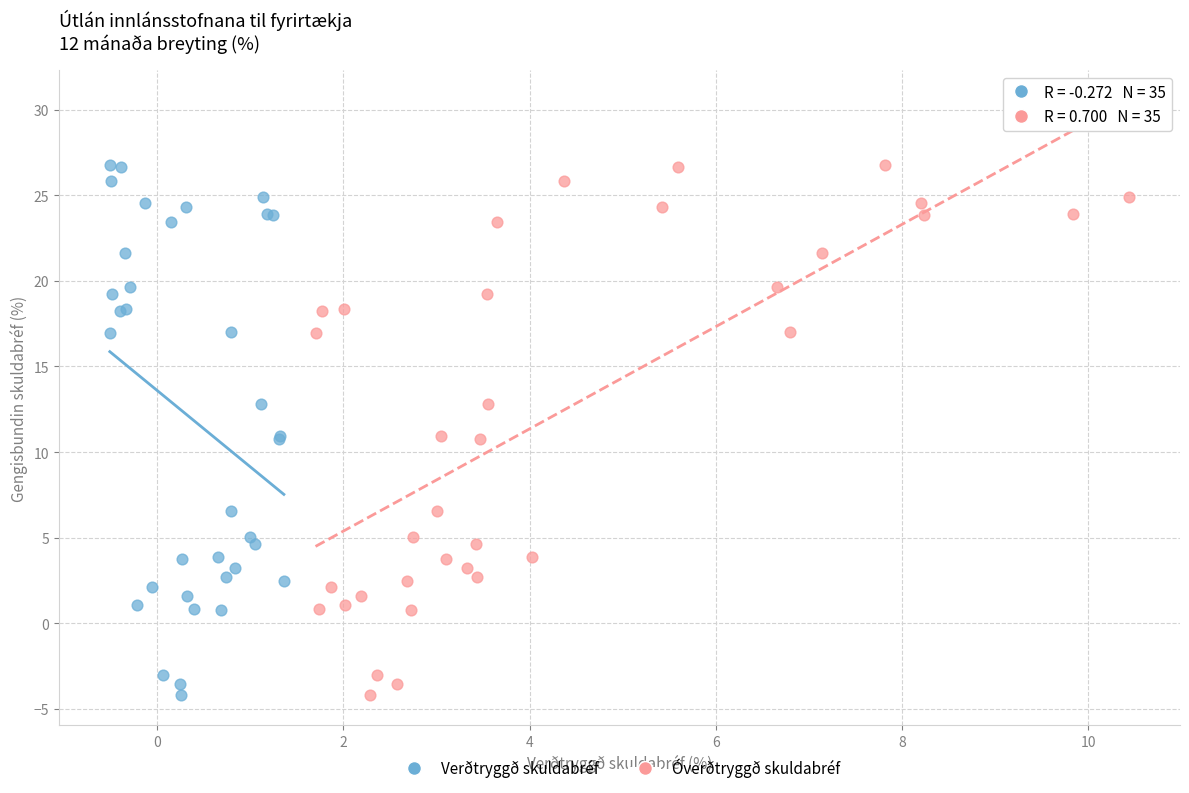

What are all the series names shown in the legend?

Verðtryggð skuldabréf, Óverðtryggð skuldabréf